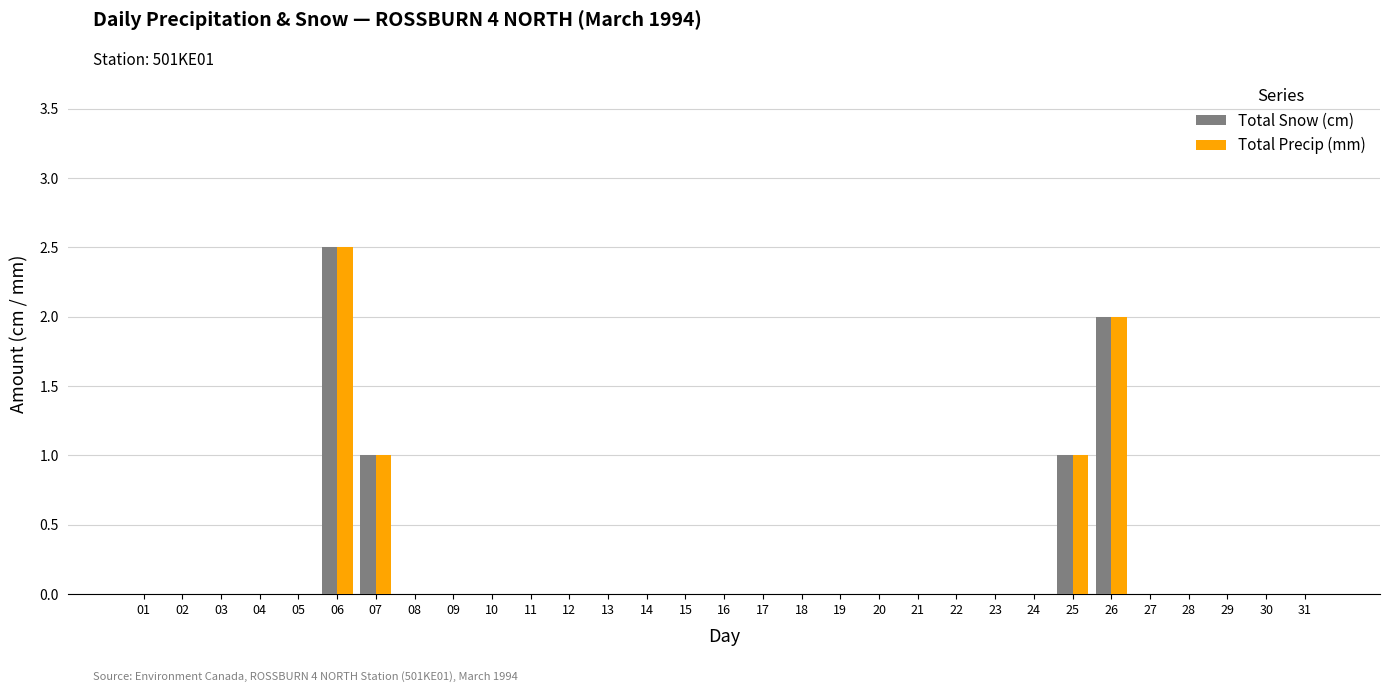

Count the number of data series in this chart.

2